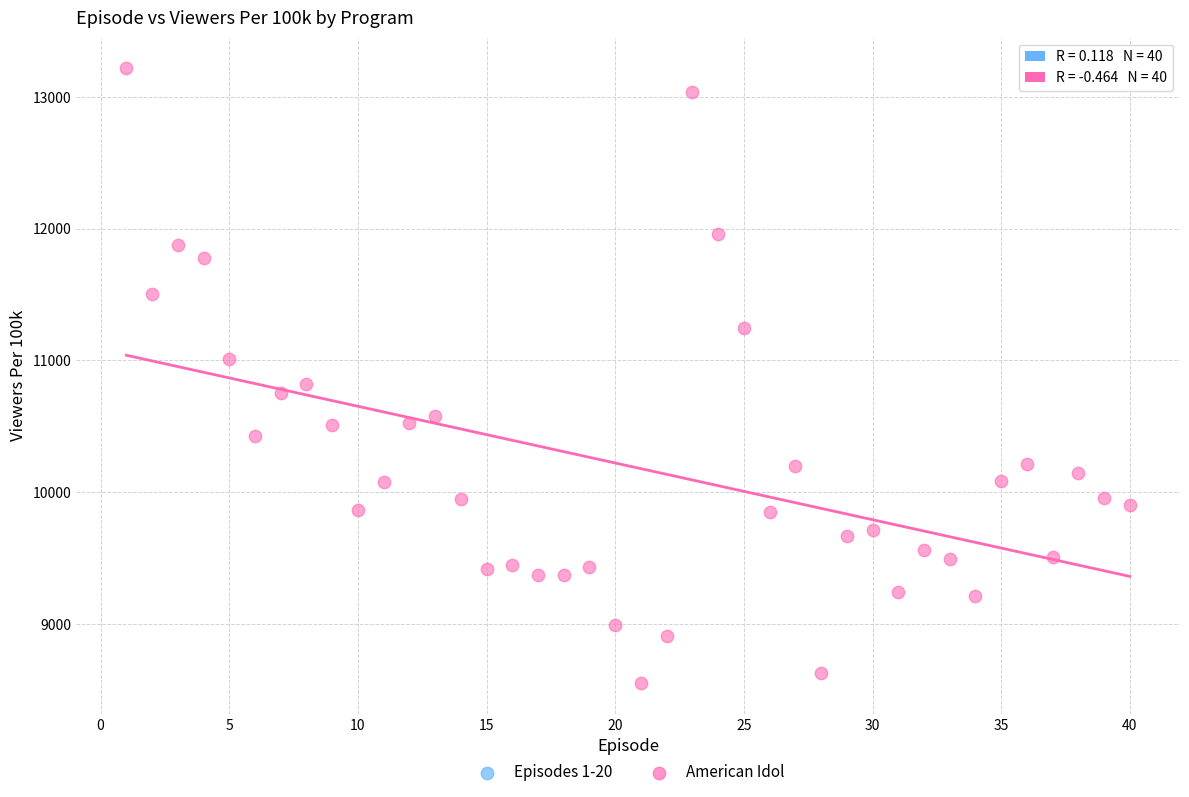

What is the range of Y values (max minus min)?

4662.9